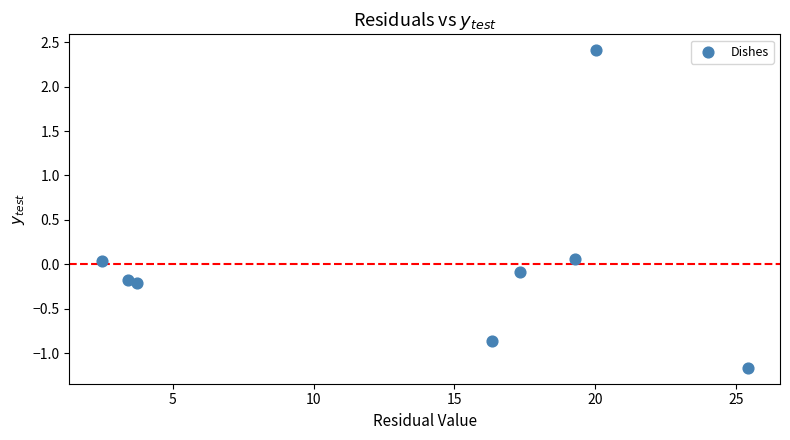

What is the average X value?

13.5